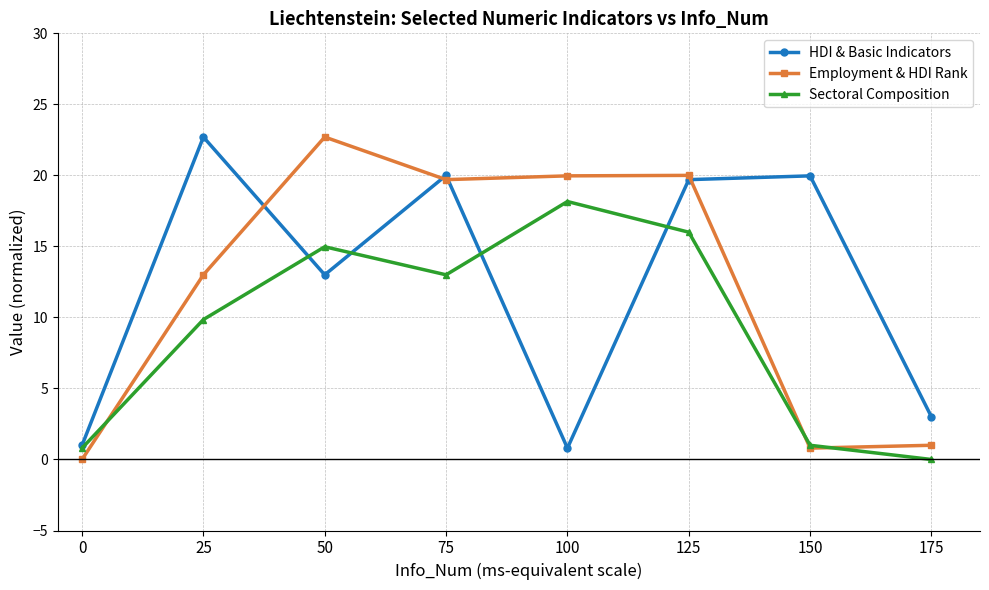

Which series has the largest range (max minus min)?

Employment & HDI Rank